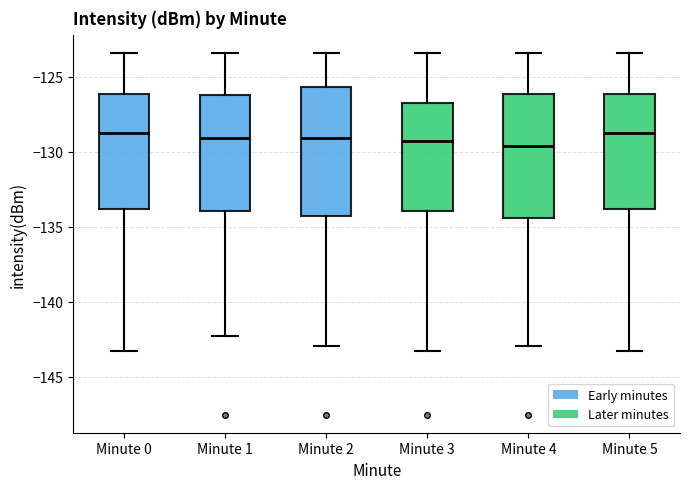

Reading left to right, transcribe this box plot: for each box, give where its median line is, the range the box spans, and where its two whiskers end, as read against the y-axis. The values are not printed on the chart, so give them approximately, as read against the axis.

Minute 0: median -129.0, box -134.0 to -126.0, whiskers -143.5 to -123.5
Minute 1: median -129.0, box -134.0 to -126.0, whiskers -142.5 to -123.5
Minute 2: median -129.0, box -134.5 to -125.5, whiskers -143.0 to -123.5
Minute 3: median -129.5, box -134.0 to -127.0, whiskers -143.5 to -123.5
Minute 4: median -129.5, box -134.5 to -126.0, whiskers -143.0 to -123.5
Minute 5: median -129.0, box -134.0 to -126.0, whiskers -143.5 to -123.5